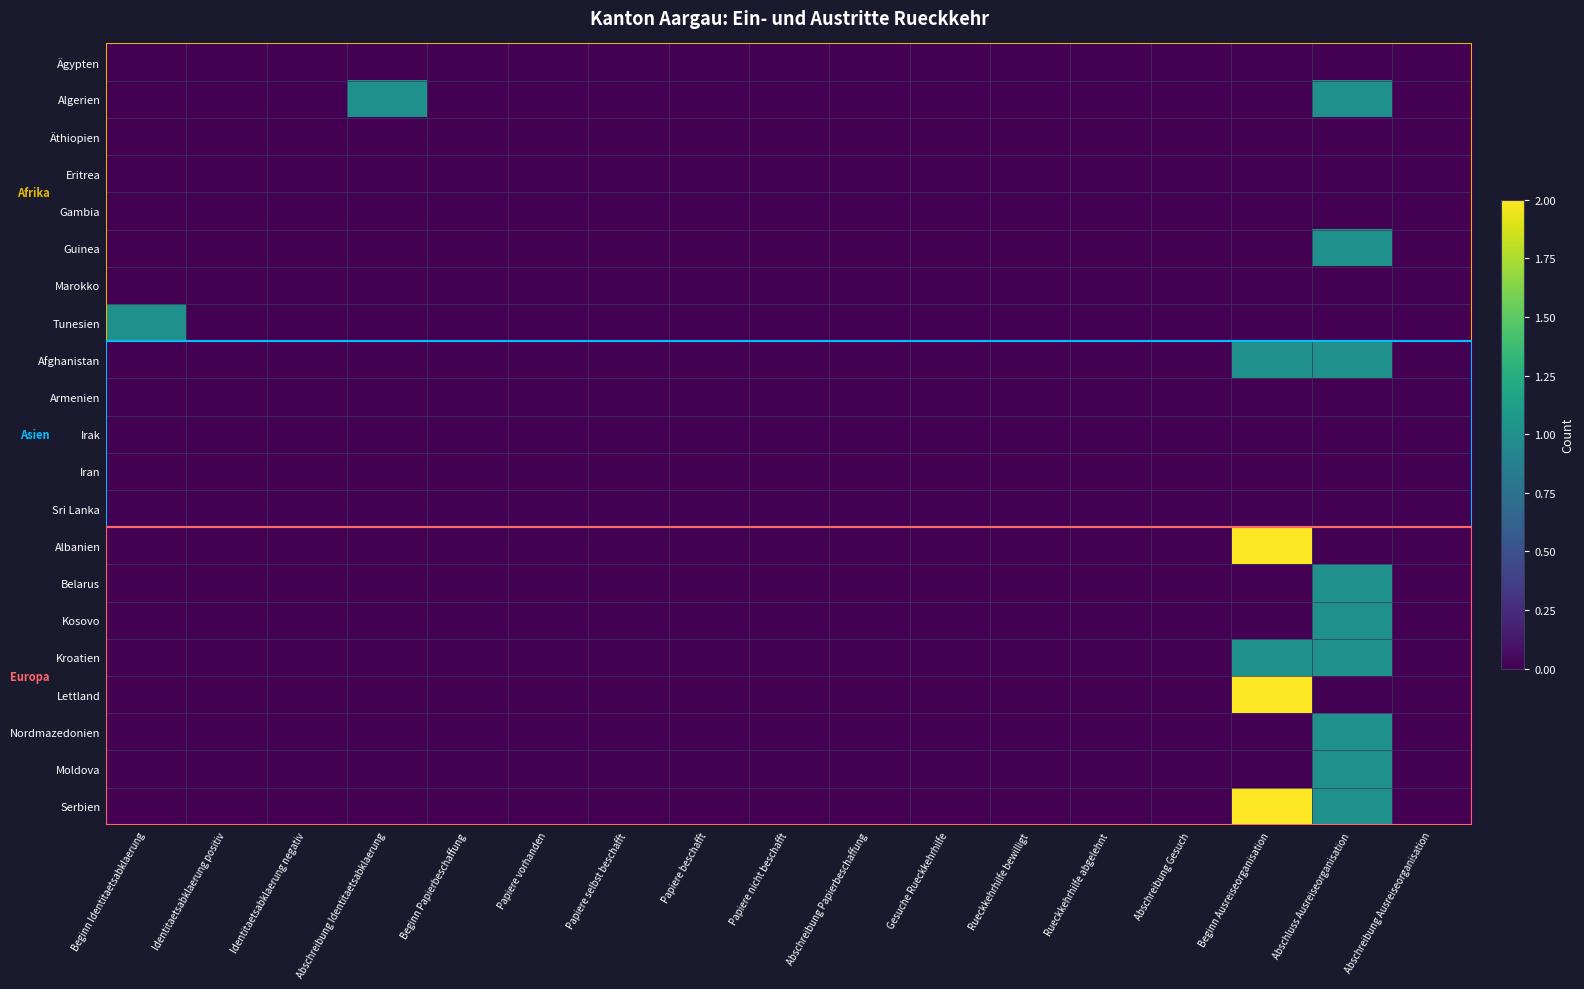

Reading left to right, extract all data points from this chart.

Ägypten: Beginn Identitaetsabklaerung=0	Identitaetsabklaerung positiv=0	Identitaetsabklaerung negativ=0	Abschreibung Identitaetsabklaerung=0	Beginn Papierbeschaffung=0	Papiere vorhanden=0	Papiere selbst beschafft=0	Papiere beschafft=0	Papiere nicht beschafft=0	Abschreibung Papierbeschaffung=0	Gesuche Rueckkehrhilfe=0	Rueckkehrhilfe bewilligt=0	Rueckkehrhilfe abgelehnt=0	Abschreibung Gesuch=0	Beginn Ausreiseorganisation=0	Abschluss Ausreiseorganisation=0	Abschreibung Ausreiseorganisation=0
Algerien: Beginn Identitaetsabklaerung=0	Identitaetsabklaerung positiv=0	Identitaetsabklaerung negativ=0	Abschreibung Identitaetsabklaerung=1	Beginn Papierbeschaffung=0	Papiere vorhanden=0	Papiere selbst beschafft=0	Papiere beschafft=0	Papiere nicht beschafft=0	Abschreibung Papierbeschaffung=0	Gesuche Rueckkehrhilfe=0	Rueckkehrhilfe bewilligt=0	Rueckkehrhilfe abgelehnt=0	Abschreibung Gesuch=0	Beginn Ausreiseorganisation=0	Abschluss Ausreiseorganisation=1	Abschreibung Ausreiseorganisation=0
Äthiopien: Beginn Identitaetsabklaerung=0	Identitaetsabklaerung positiv=0	Identitaetsabklaerung negativ=0	Abschreibung Identitaetsabklaerung=0	Beginn Papierbeschaffung=0	Papiere vorhanden=0	Papiere selbst beschafft=0	Papiere beschafft=0	Papiere nicht beschafft=0	Abschreibung Papierbeschaffung=0	Gesuche Rueckkehrhilfe=0	Rueckkehrhilfe bewilligt=0	Rueckkehrhilfe abgelehnt=0	Abschreibung Gesuch=0	Beginn Ausreiseorganisation=0	Abschluss Ausreiseorganisation=0	Abschreibung Ausreiseorganisation=0
Eritrea: Beginn Identitaetsabklaerung=0	Identitaetsabklaerung positiv=0	Identitaetsabklaerung negativ=0	Abschreibung Identitaetsabklaerung=0	Beginn Papierbeschaffung=0	Papiere vorhanden=0	Papiere selbst beschafft=0	Papiere beschafft=0	Papiere nicht beschafft=0	Abschreibung Papierbeschaffung=0	Gesuche Rueckkehrhilfe=0	Rueckkehrhilfe bewilligt=0	Rueckkehrhilfe abgelehnt=0	Abschreibung Gesuch=0	Beginn Ausreiseorganisation=0	Abschluss Ausreiseorganisation=0	Abschreibung Ausreiseorganisation=0
Gambia: Beginn Identitaetsabklaerung=0	Identitaetsabklaerung positiv=0	Identitaetsabklaerung negativ=0	Abschreibung Identitaetsabklaerung=0	Beginn Papierbeschaffung=0	Papiere vorhanden=0	Papiere selbst beschafft=0	Papiere beschafft=0	Papiere nicht beschafft=0	Abschreibung Papierbeschaffung=0	Gesuche Rueckkehrhilfe=0	Rueckkehrhilfe bewilligt=0	Rueckkehrhilfe abgelehnt=0	Abschreibung Gesuch=0	Beginn Ausreiseorganisation=0	Abschluss Ausreiseorganisation=0	Abschreibung Ausreiseorganisation=0
Guinea: Beginn Identitaetsabklaerung=0	Identitaetsabklaerung positiv=0	Identitaetsabklaerung negativ=0	Abschreibung Identitaetsabklaerung=0	Beginn Papierbeschaffung=0	Papiere vorhanden=0	Papiere selbst beschafft=0	Papiere beschafft=0	Papiere nicht beschafft=0	Abschreibung Papierbeschaffung=0	Gesuche Rueckkehrhilfe=0	Rueckkehrhilfe bewilligt=0	Rueckkehrhilfe abgelehnt=0	Abschreibung Gesuch=0	Beginn Ausreiseorganisation=0	Abschluss Ausreiseorganisation=1	Abschreibung Ausreiseorganisation=0
Marokko: Beginn Identitaetsabklaerung=0	Identitaetsabklaerung positiv=0	Identitaetsabklaerung negativ=0	Abschreibung Identitaetsabklaerung=0	Beginn Papierbeschaffung=0	Papiere vorhanden=0	Papiere selbst beschafft=0	Papiere beschafft=0	Papiere nicht beschafft=0	Abschreibung Papierbeschaffung=0	Gesuche Rueckkehrhilfe=0	Rueckkehrhilfe bewilligt=0	Rueckkehrhilfe abgelehnt=0	Abschreibung Gesuch=0	Beginn Ausreiseorganisation=0	Abschluss Ausreiseorganisation=0	Abschreibung Ausreiseorganisation=0
Tunesien: Beginn Identitaetsabklaerung=1	Identitaetsabklaerung positiv=0	Identitaetsabklaerung negativ=0	Abschreibung Identitaetsabklaerung=0	Beginn Papierbeschaffung=0	Papiere vorhanden=0	Papiere selbst beschafft=0	Papiere beschafft=0	Papiere nicht beschafft=0	Abschreibung Papierbeschaffung=0	Gesuche Rueckkehrhilfe=0	Rueckkehrhilfe bewilligt=0	Rueckkehrhilfe abgelehnt=0	Abschreibung Gesuch=0	Beginn Ausreiseorganisation=0	Abschluss Ausreiseorganisation=0	Abschreibung Ausreiseorganisation=0
Afghanistan: Beginn Identitaetsabklaerung=0	Identitaetsabklaerung positiv=0	Identitaetsabklaerung negativ=0	Abschreibung Identitaetsabklaerung=0	Beginn Papierbeschaffung=0	Papiere vorhanden=0	Papiere selbst beschafft=0	Papiere beschafft=0	Papiere nicht beschafft=0	Abschreibung Papierbeschaffung=0	Gesuche Rueckkehrhilfe=0	Rueckkehrhilfe bewilligt=0	Rueckkehrhilfe abgelehnt=0	Abschreibung Gesuch=0	Beginn Ausreiseorganisation=1	Abschluss Ausreiseorganisation=1	Abschreibung Ausreiseorganisation=0
Armenien: Beginn Identitaetsabklaerung=0	Identitaetsabklaerung positiv=0	Identitaetsabklaerung negativ=0	Abschreibung Identitaetsabklaerung=0	Beginn Papierbeschaffung=0	Papiere vorhanden=0	Papiere selbst beschafft=0	Papiere beschafft=0	Papiere nicht beschafft=0	Abschreibung Papierbeschaffung=0	Gesuche Rueckkehrhilfe=0	Rueckkehrhilfe bewilligt=0	Rueckkehrhilfe abgelehnt=0	Abschreibung Gesuch=0	Beginn Ausreiseorganisation=0	Abschluss Ausreiseorganisation=0	Abschreibung Ausreiseorganisation=0
Irak: Beginn Identitaetsabklaerung=0	Identitaetsabklaerung positiv=0	Identitaetsabklaerung negativ=0	Abschreibung Identitaetsabklaerung=0	Beginn Papierbeschaffung=0	Papiere vorhanden=0	Papiere selbst beschafft=0	Papiere beschafft=0	Papiere nicht beschafft=0	Abschreibung Papierbeschaffung=0	Gesuche Rueckkehrhilfe=0	Rueckkehrhilfe bewilligt=0	Rueckkehrhilfe abgelehnt=0	Abschreibung Gesuch=0	Beginn Ausreiseorganisation=0	Abschluss Ausreiseorganisation=0	Abschreibung Ausreiseorganisation=0
Iran: Beginn Identitaetsabklaerung=0	Identitaetsabklaerung positiv=0	Identitaetsabklaerung negativ=0	Abschreibung Identitaetsabklaerung=0	Beginn Papierbeschaffung=0	Papiere vorhanden=0	Papiere selbst beschafft=0	Papiere beschafft=0	Papiere nicht beschafft=0	Abschreibung Papierbeschaffung=0	Gesuche Rueckkehrhilfe=0	Rueckkehrhilfe bewilligt=0	Rueckkehrhilfe abgelehnt=0	Abschreibung Gesuch=0	Beginn Ausreiseorganisation=0	Abschluss Ausreiseorganisation=0	Abschreibung Ausreiseorganisation=0
Sri Lanka: Beginn Identitaetsabklaerung=0	Identitaetsabklaerung positiv=0	Identitaetsabklaerung negativ=0	Abschreibung Identitaetsabklaerung=0	Beginn Papierbeschaffung=0	Papiere vorhanden=0	Papiere selbst beschafft=0	Papiere beschafft=0	Papiere nicht beschafft=0	Abschreibung Papierbeschaffung=0	Gesuche Rueckkehrhilfe=0	Rueckkehrhilfe bewilligt=0	Rueckkehrhilfe abgelehnt=0	Abschreibung Gesuch=0	Beginn Ausreiseorganisation=0	Abschluss Ausreiseorganisation=0	Abschreibung Ausreiseorganisation=0
Albanien: Beginn Identitaetsabklaerung=0	Identitaetsabklaerung positiv=0	Identitaetsabklaerung negativ=0	Abschreibung Identitaetsabklaerung=0	Beginn Papierbeschaffung=0	Papiere vorhanden=0	Papiere selbst beschafft=0	Papiere beschafft=0	Papiere nicht beschafft=0	Abschreibung Papierbeschaffung=0	Gesuche Rueckkehrhilfe=0	Rueckkehrhilfe bewilligt=0	Rueckkehrhilfe abgelehnt=0	Abschreibung Gesuch=0	Beginn Ausreiseorganisation=2	Abschluss Ausreiseorganisation=0	Abschreibung Ausreiseorganisation=0
Belarus: Beginn Identitaetsabklaerung=0	Identitaetsabklaerung positiv=0	Identitaetsabklaerung negativ=0	Abschreibung Identitaetsabklaerung=0	Beginn Papierbeschaffung=0	Papiere vorhanden=0	Papiere selbst beschafft=0	Papiere beschafft=0	Papiere nicht beschafft=0	Abschreibung Papierbeschaffung=0	Gesuche Rueckkehrhilfe=0	Rueckkehrhilfe bewilligt=0	Rueckkehrhilfe abgelehnt=0	Abschreibung Gesuch=0	Beginn Ausreiseorganisation=0	Abschluss Ausreiseorganisation=1	Abschreibung Ausreiseorganisation=0
Kosovo: Beginn Identitaetsabklaerung=0	Identitaetsabklaerung positiv=0	Identitaetsabklaerung negativ=0	Abschreibung Identitaetsabklaerung=0	Beginn Papierbeschaffung=0	Papiere vorhanden=0	Papiere selbst beschafft=0	Papiere beschafft=0	Papiere nicht beschafft=0	Abschreibung Papierbeschaffung=0	Gesuche Rueckkehrhilfe=0	Rueckkehrhilfe bewilligt=0	Rueckkehrhilfe abgelehnt=0	Abschreibung Gesuch=0	Beginn Ausreiseorganisation=0	Abschluss Ausreiseorganisation=1	Abschreibung Ausreiseorganisation=0
Kroatien: Beginn Identitaetsabklaerung=0	Identitaetsabklaerung positiv=0	Identitaetsabklaerung negativ=0	Abschreibung Identitaetsabklaerung=0	Beginn Papierbeschaffung=0	Papiere vorhanden=0	Papiere selbst beschafft=0	Papiere beschafft=0	Papiere nicht beschafft=0	Abschreibung Papierbeschaffung=0	Gesuche Rueckkehrhilfe=0	Rueckkehrhilfe bewilligt=0	Rueckkehrhilfe abgelehnt=0	Abschreibung Gesuch=0	Beginn Ausreiseorganisation=1	Abschluss Ausreiseorganisation=1	Abschreibung Ausreiseorganisation=0
Lettland: Beginn Identitaetsabklaerung=0	Identitaetsabklaerung positiv=0	Identitaetsabklaerung negativ=0	Abschreibung Identitaetsabklaerung=0	Beginn Papierbeschaffung=0	Papiere vorhanden=0	Papiere selbst beschafft=0	Papiere beschafft=0	Papiere nicht beschafft=0	Abschreibung Papierbeschaffung=0	Gesuche Rueckkehrhilfe=0	Rueckkehrhilfe bewilligt=0	Rueckkehrhilfe abgelehnt=0	Abschreibung Gesuch=0	Beginn Ausreiseorganisation=2	Abschluss Ausreiseorganisation=0	Abschreibung Ausreiseorganisation=0
Nordmazedonien: Beginn Identitaetsabklaerung=0	Identitaetsabklaerung positiv=0	Identitaetsabklaerung negativ=0	Abschreibung Identitaetsabklaerung=0	Beginn Papierbeschaffung=0	Papiere vorhanden=0	Papiere selbst beschafft=0	Papiere beschafft=0	Papiere nicht beschafft=0	Abschreibung Papierbeschaffung=0	Gesuche Rueckkehrhilfe=0	Rueckkehrhilfe bewilligt=0	Rueckkehrhilfe abgelehnt=0	Abschreibung Gesuch=0	Beginn Ausreiseorganisation=0	Abschluss Ausreiseorganisation=1	Abschreibung Ausreiseorganisation=0
Moldova: Beginn Identitaetsabklaerung=0	Identitaetsabklaerung positiv=0	Identitaetsabklaerung negativ=0	Abschreibung Identitaetsabklaerung=0	Beginn Papierbeschaffung=0	Papiere vorhanden=0	Papiere selbst beschafft=0	Papiere beschafft=0	Papiere nicht beschafft=0	Abschreibung Papierbeschaffung=0	Gesuche Rueckkehrhilfe=0	Rueckkehrhilfe bewilligt=0	Rueckkehrhilfe abgelehnt=0	Abschreibung Gesuch=0	Beginn Ausreiseorganisation=0	Abschluss Ausreiseorganisation=1	Abschreibung Ausreiseorganisation=0
Serbien: Beginn Identitaetsabklaerung=0	Identitaetsabklaerung positiv=0	Identitaetsabklaerung negativ=0	Abschreibung Identitaetsabklaerung=0	Beginn Papierbeschaffung=0	Papiere vorhanden=0	Papiere selbst beschafft=0	Papiere beschafft=0	Papiere nicht beschafft=0	Abschreibung Papierbeschaffung=0	Gesuche Rueckkehrhilfe=0	Rueckkehrhilfe bewilligt=0	Rueckkehrhilfe abgelehnt=0	Abschreibung Gesuch=0	Beginn Ausreiseorganisation=2	Abschluss Ausreiseorganisation=1	Abschreibung Ausreiseorganisation=0